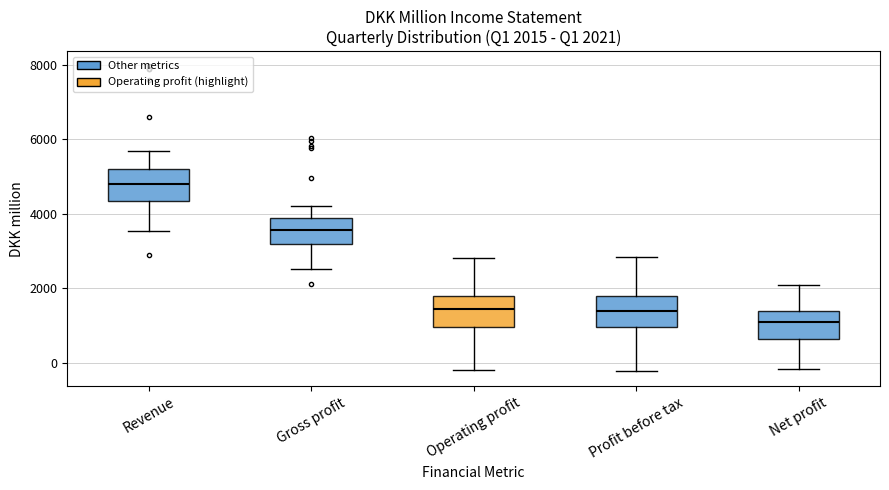

Which box has the highest median line?

Revenue